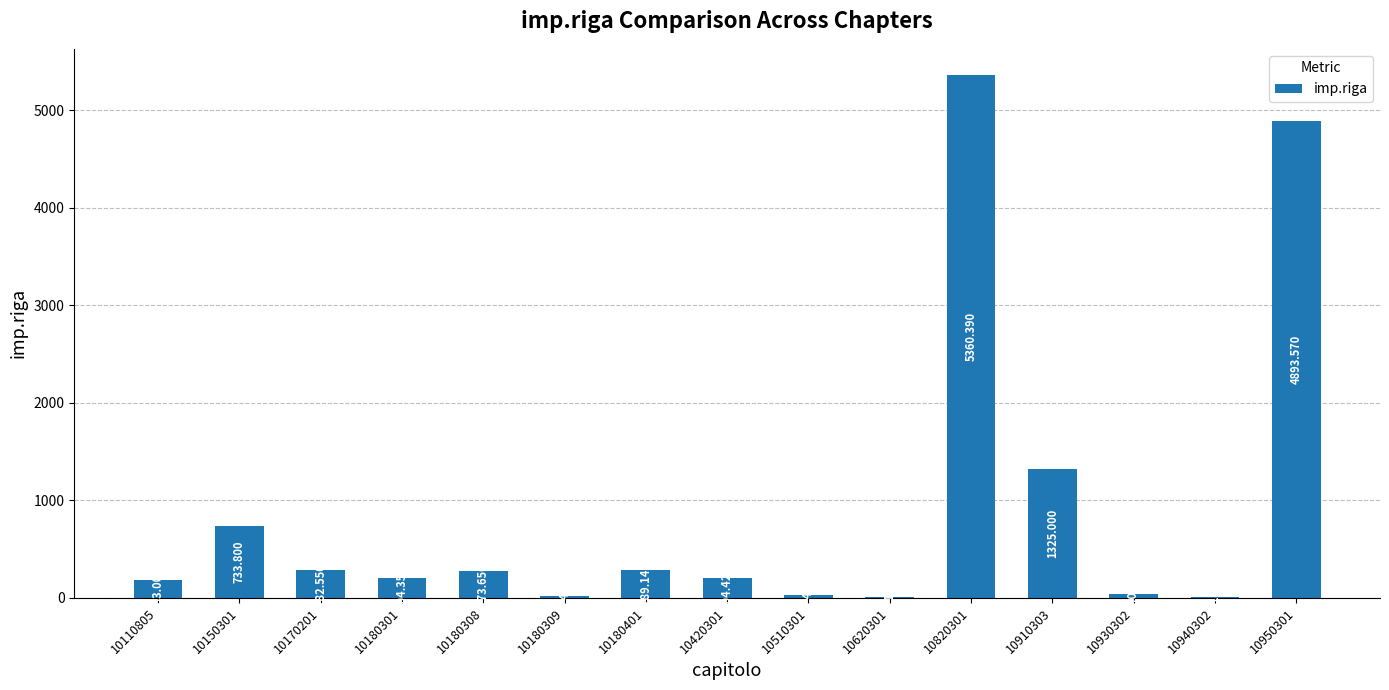

What is the greatest value displayed?

5360.4